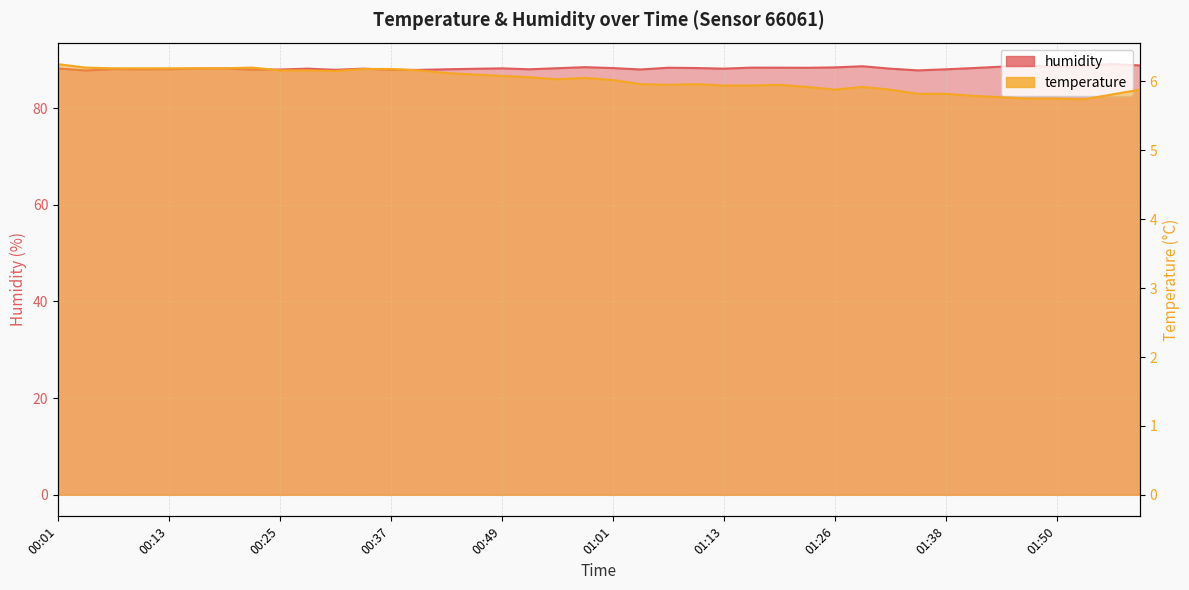

Reading left to right, list all the values displayed in this chart.

temperature: 6.2	6.2	6.2	6.2	6.2	6.2	6.2	6.2	6.2	6.2	6.2	6.2	6.2	6.2	6.1	6.1	6.1	6.1	6.0	6.0	6.0	6.0	6.0	6.0	5.9	5.9	6.0	5.9	5.9	5.9	5.9	5.8	5.8	5.8	5.8	5.8	5.8	5.7	5.8	5.9
humidity: 88.2	87.8	88.0	88.0	88.0	88.2	88.2	87.9	88.0	88.1	87.9	88.1	87.9	87.9	88.0	88.1	88.2	88.0	88.2	88.5	88.3	88.0	88.3	88.3	88.1	88.3	88.3	88.3	88.4	88.6	88.1	87.8	88.0	88.3	88.5	88.7	88.6	88.7	89.1	88.8